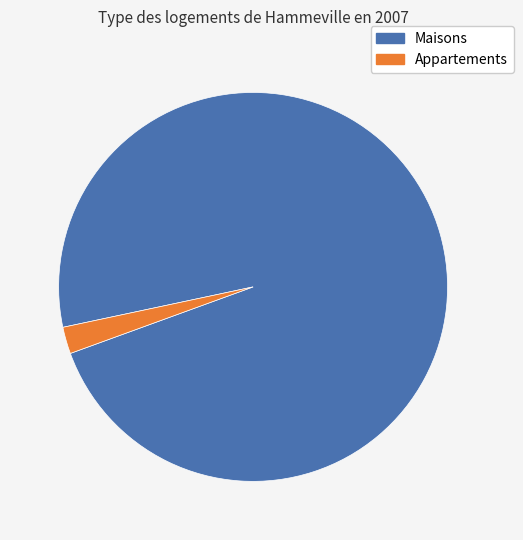

Is there a majority slice in this chart?

Yes